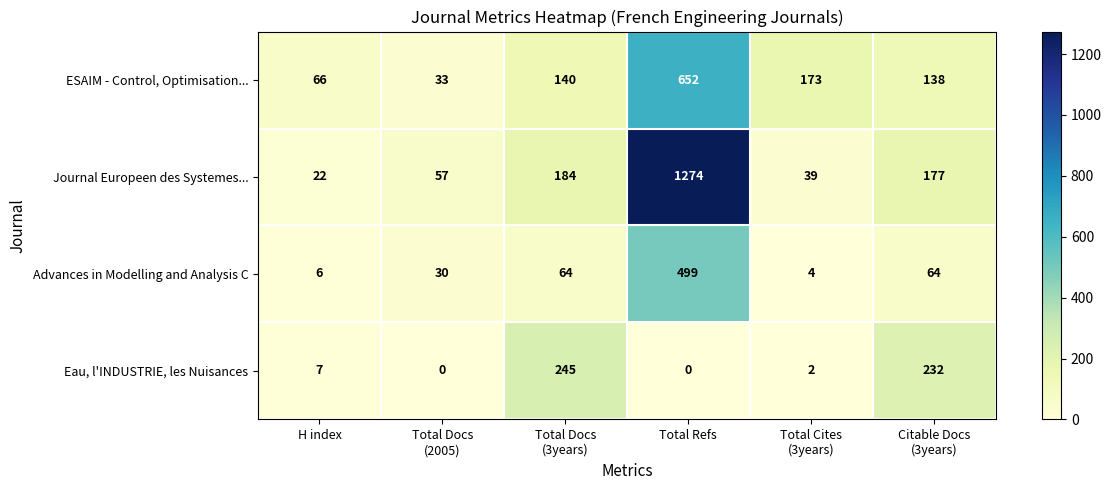

What is the average value of the Advances in Modelling and Analysis C series?

111